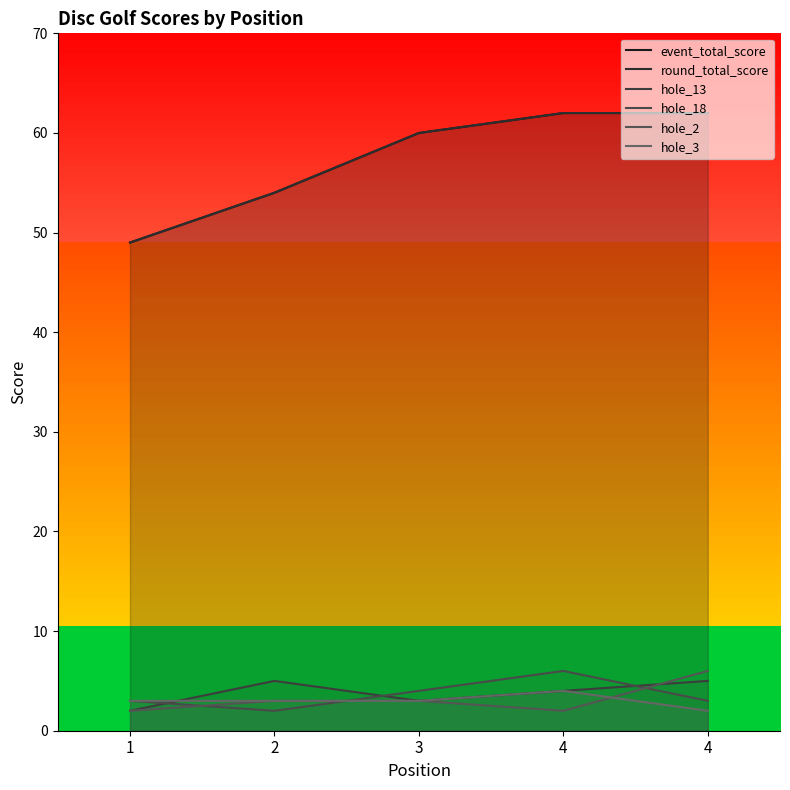

At which category does the chart reach its minimum across all series?

1